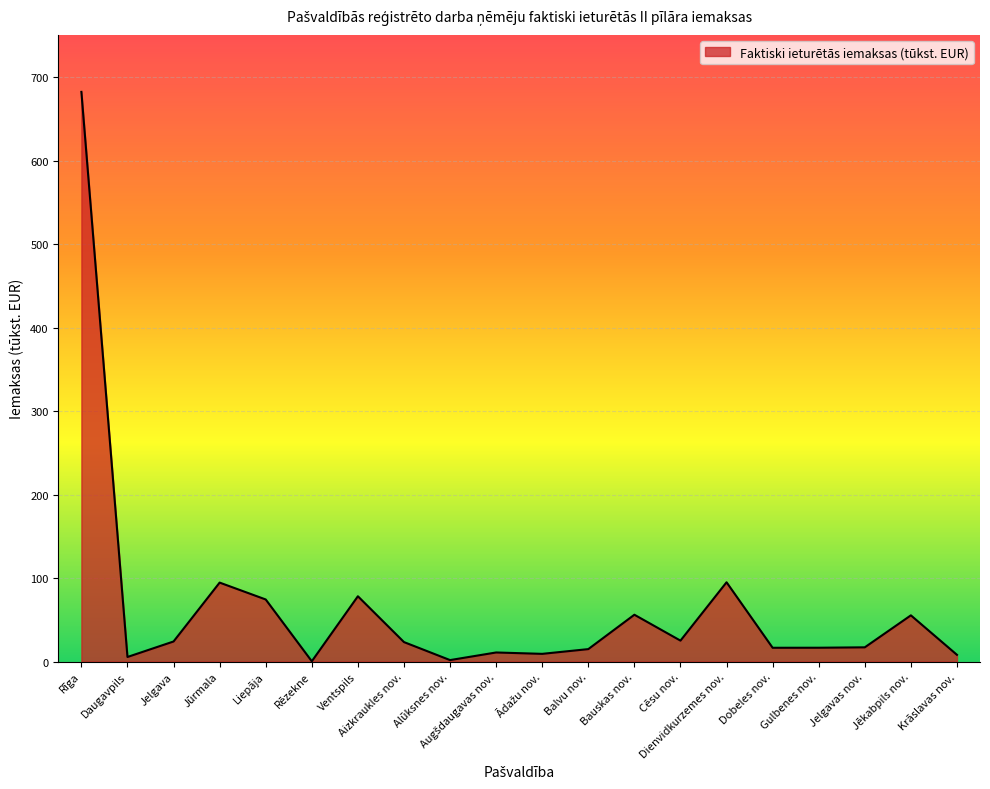

Between Bauskas nov. and Krāslavas nov., which is larger?

Bauskas nov.